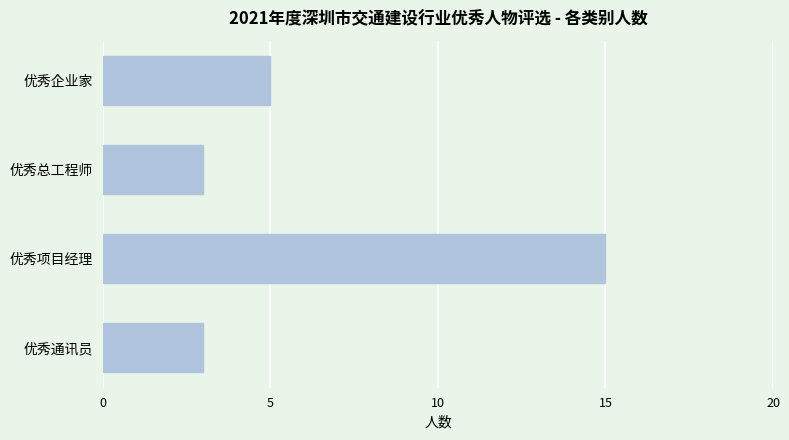

What is the value of the 1st bar from the top?

5